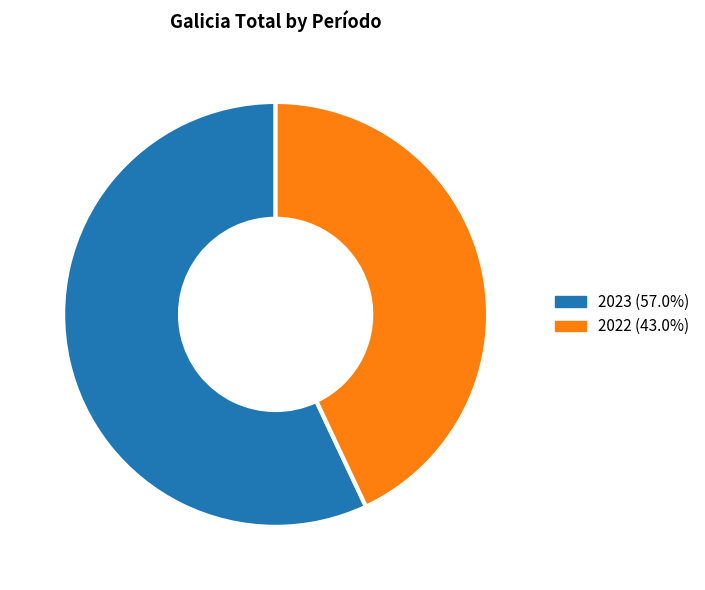

Is it true that 2023 is 57% of the pie?

True